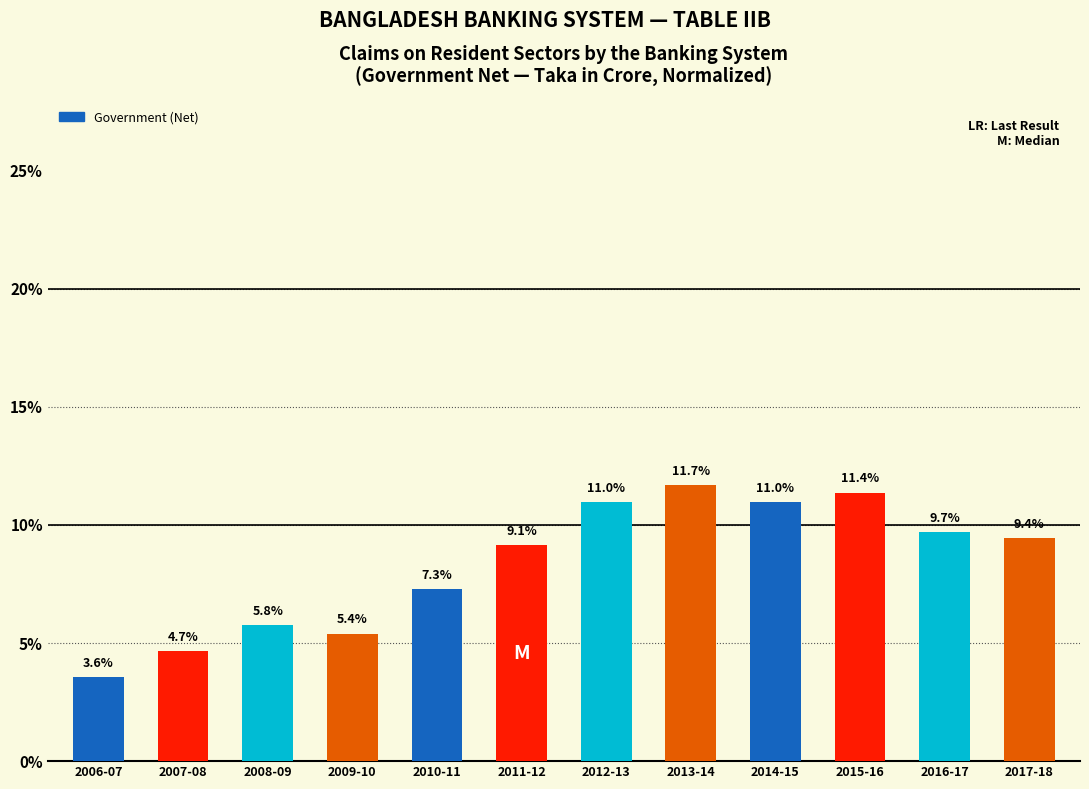

Reading left to right, list all the values displayed in this chart.

2006-07=3.6	2007-08=4.7	2008-09=5.8	2009-10=5.4	2010-11=7.3	2011-12=9.1	2012-13=11.0	2013-14=11.7	2014-15=11.0	2015-16=11.4	2016-17=9.7	2017-18=9.4